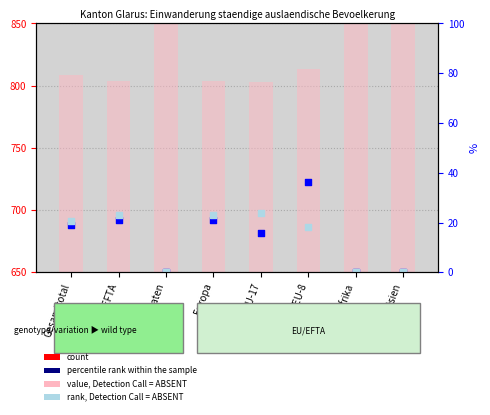

At how many categories does at least one series exceed 726?

8